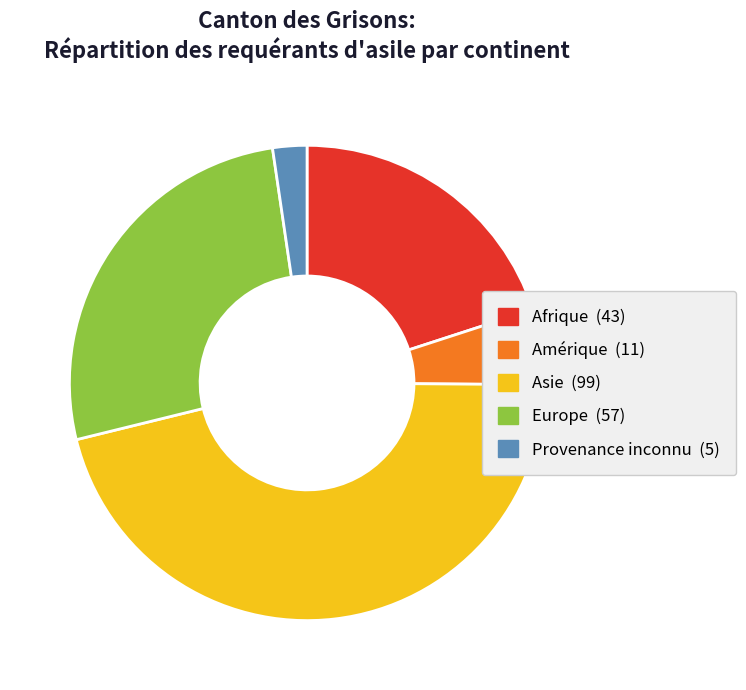

Rank the categories by value from lowest to highest.

Provenance inconnu, Amérique, Afrique, Europe, Asie